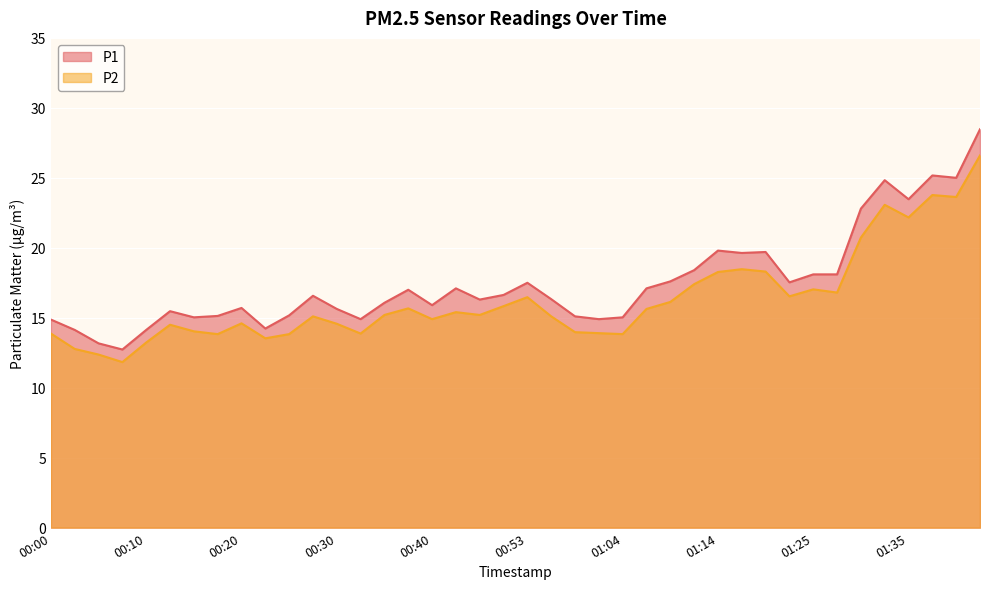

What are all the series names shown in the legend?

P1, P2